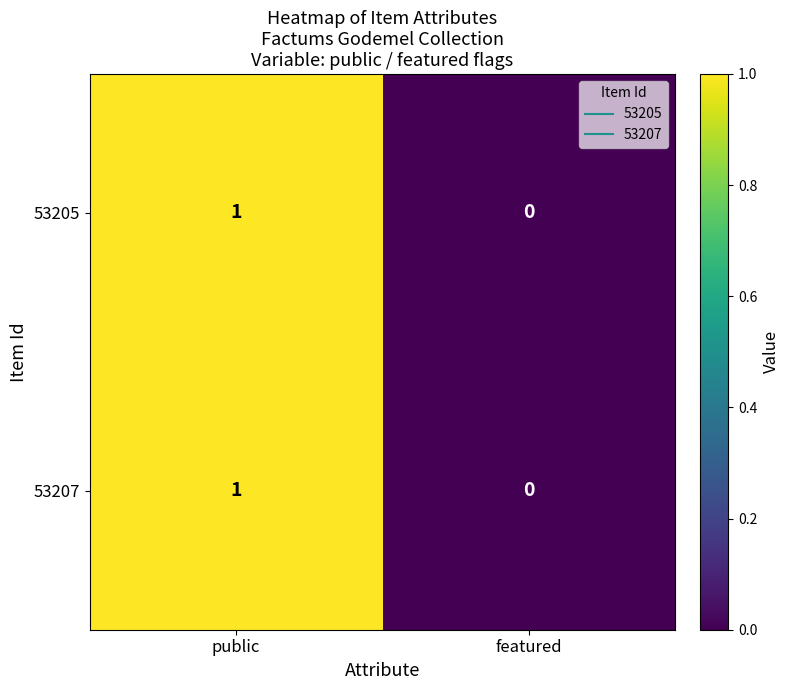

Reading left to right, extract all data points from this chart.

53205: 1	0
53207: 1	0